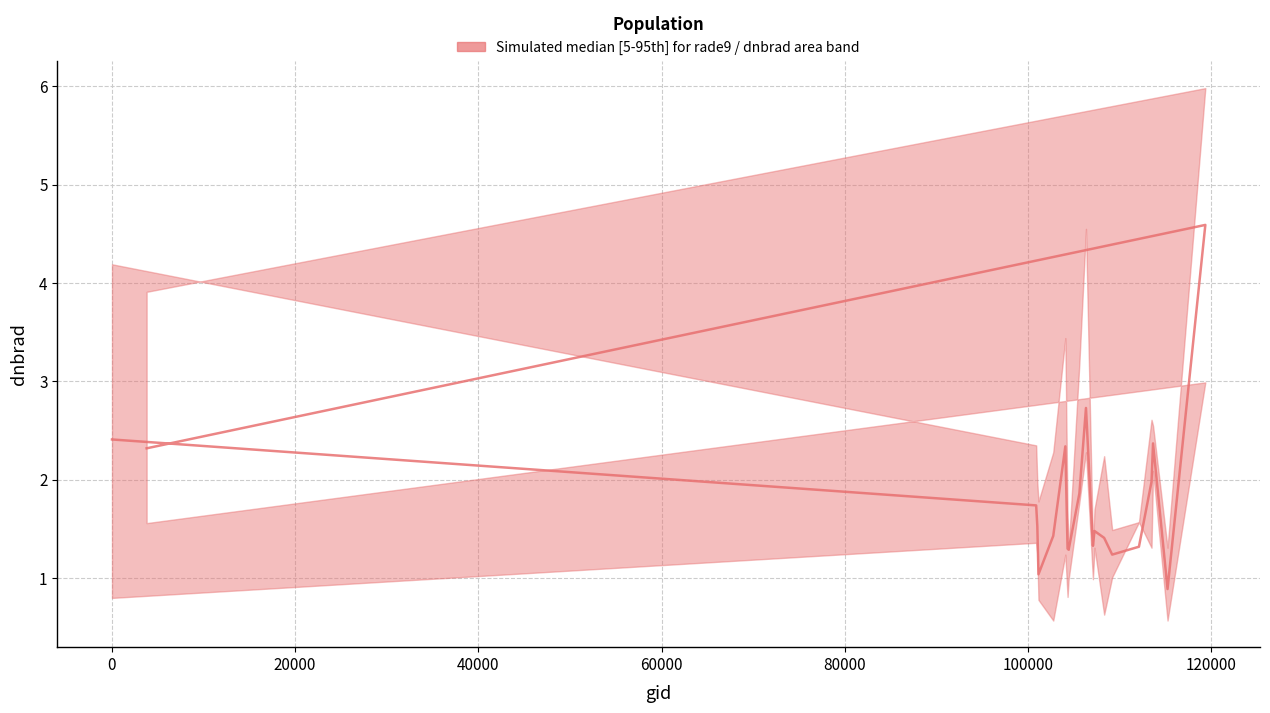

What is the greatest value displayed?

6.0